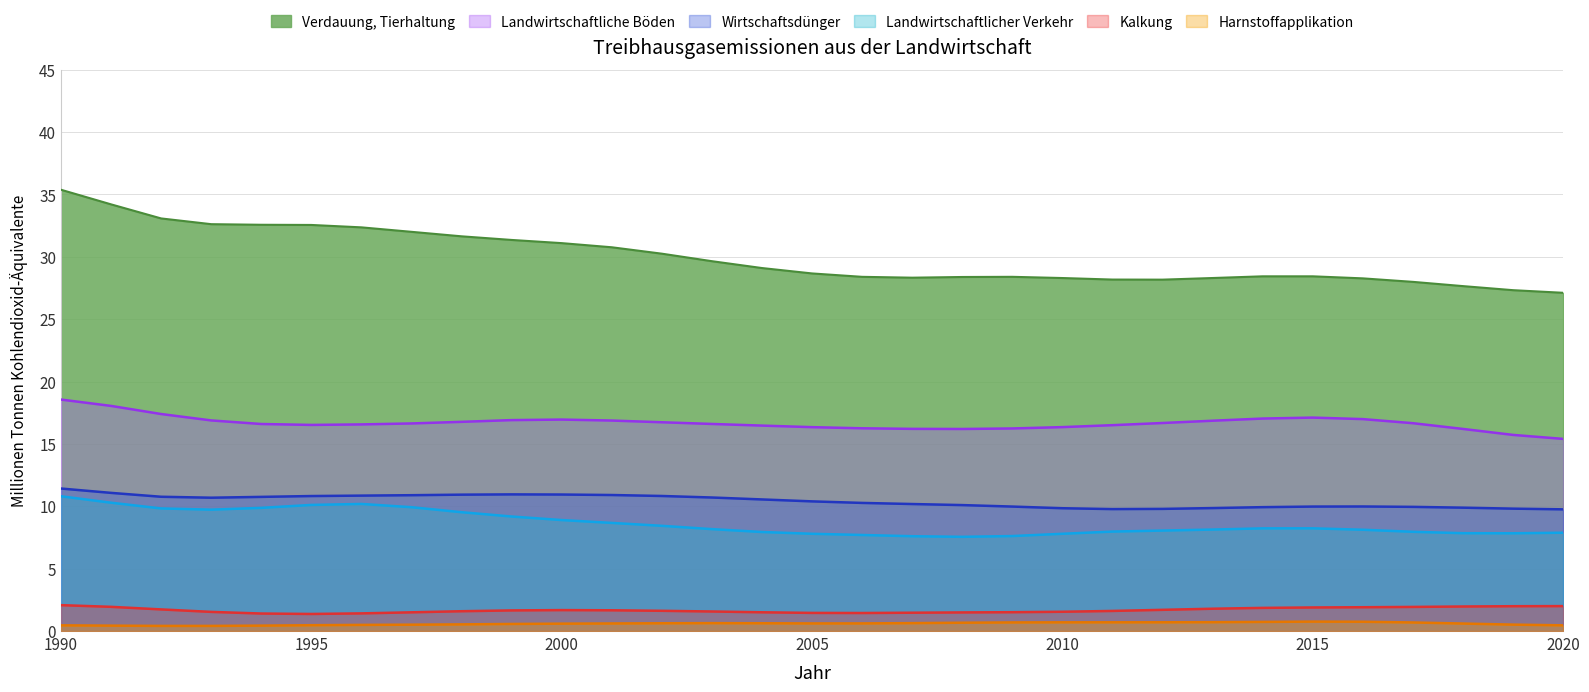

Between 15 and 10, which is larger?

10